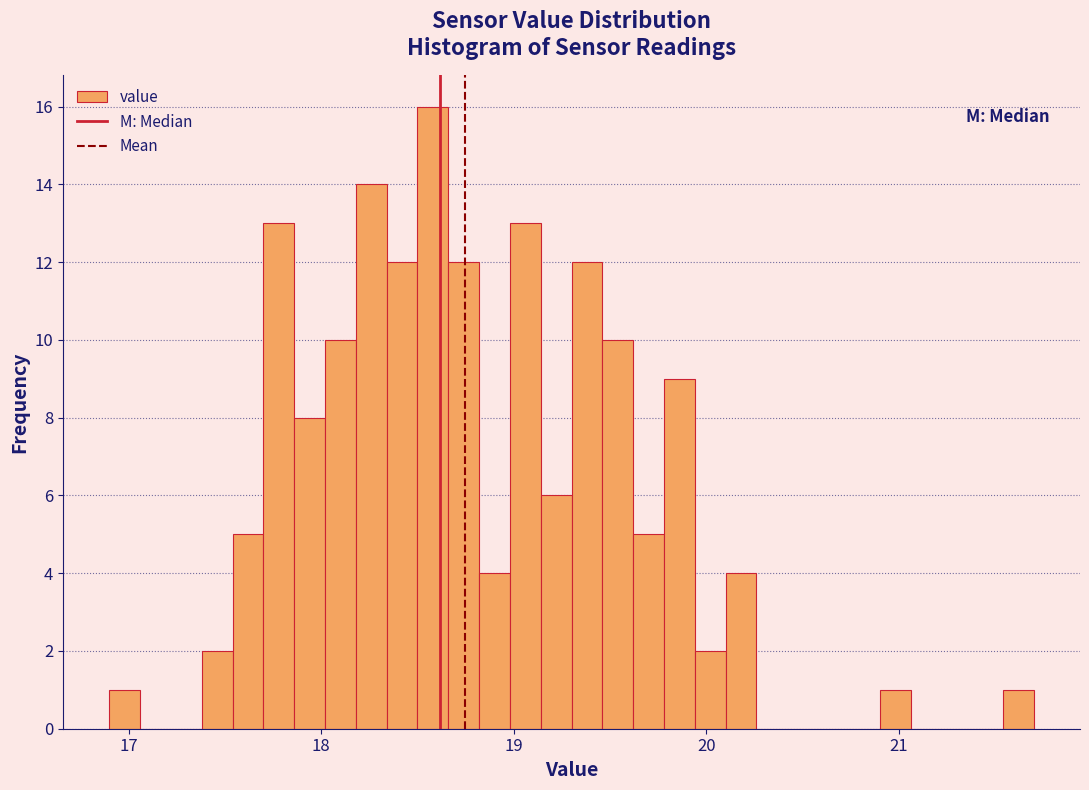

Read against the x-axis, roughly where is the centre of the tallest bar?

18.6